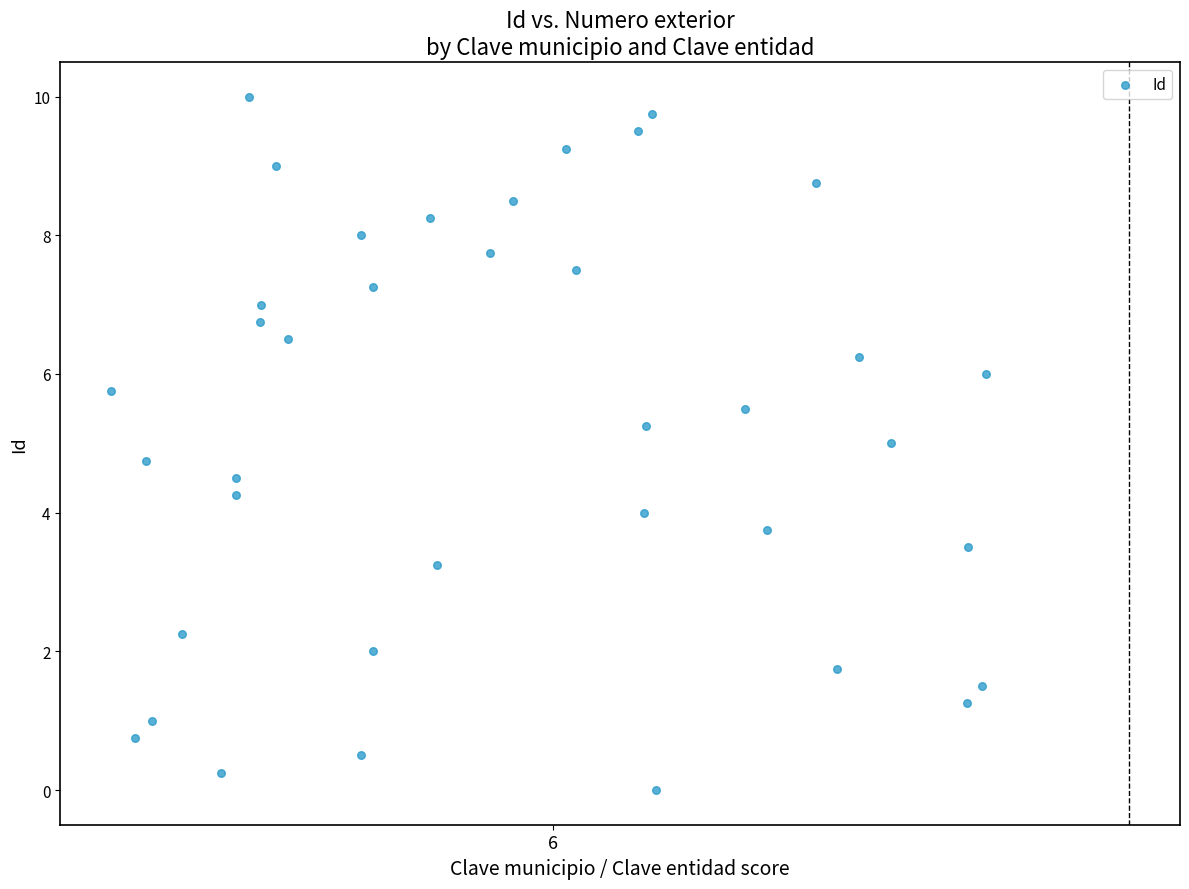

What is the range of X values (max minus min)?

0.8